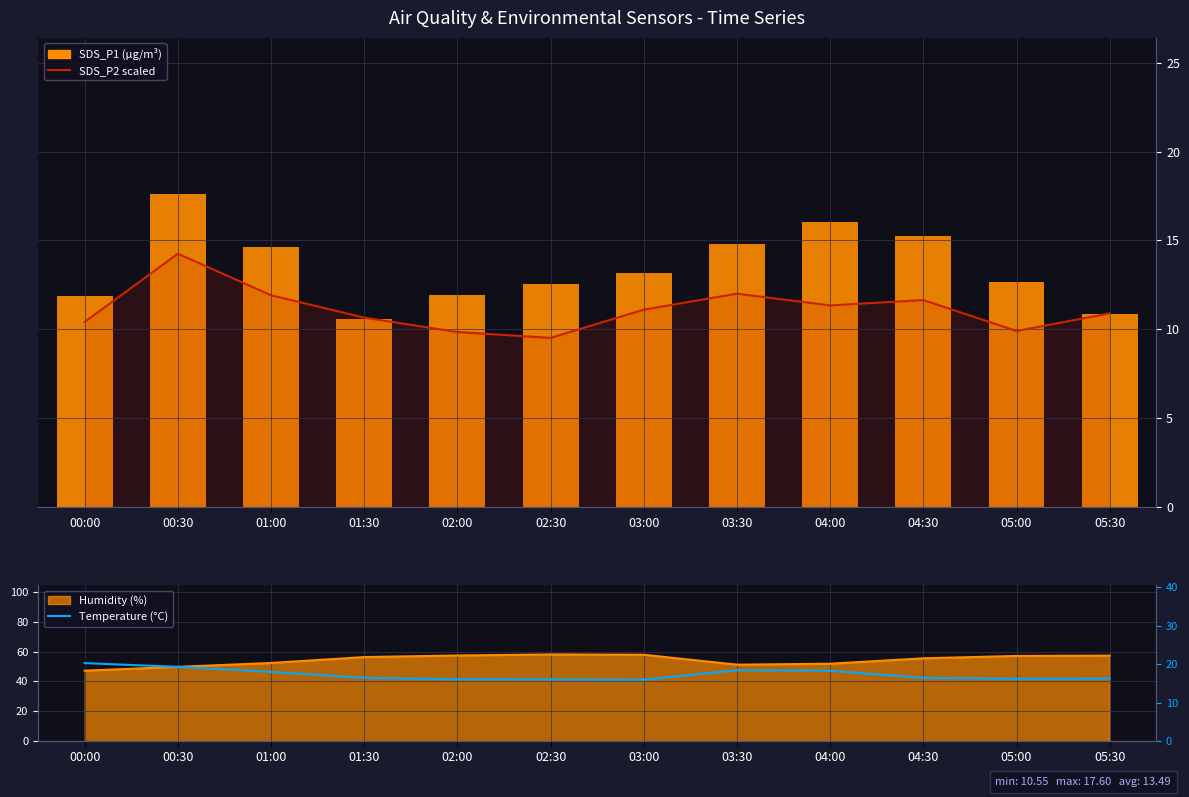

At which label does SDS_P2 scaled reach its peak?

00:30